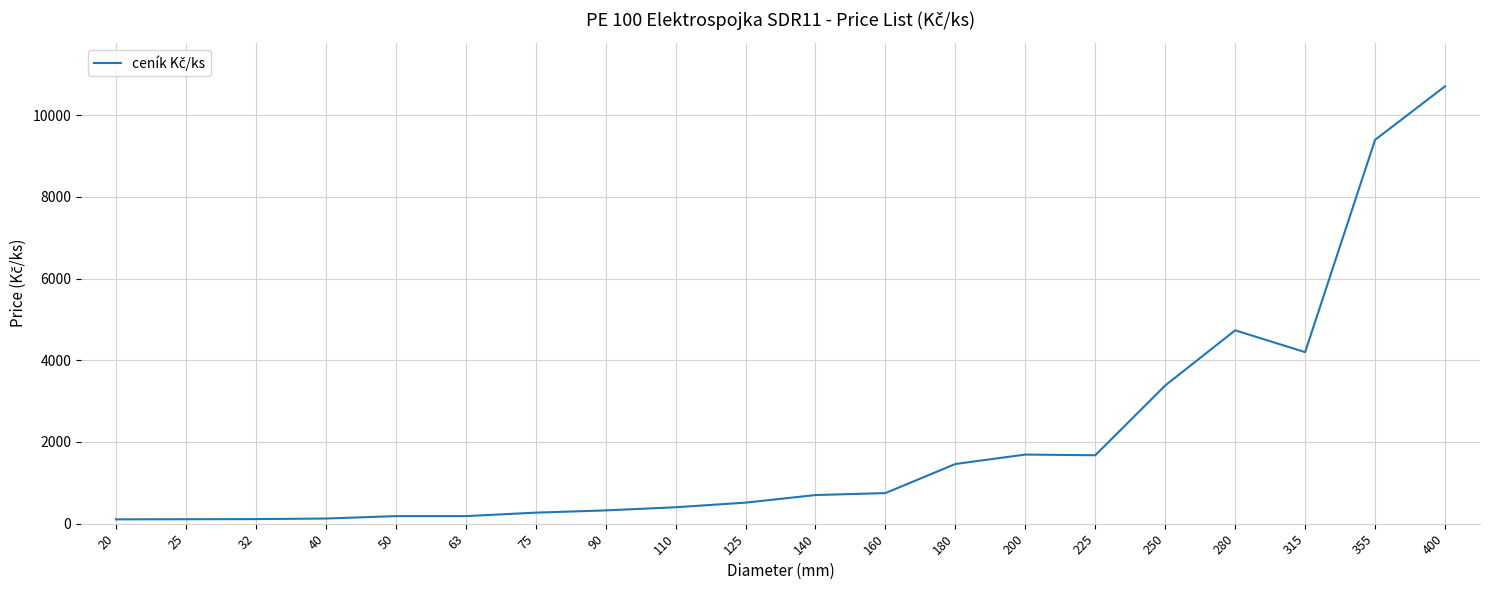

What is the minimum value shown in the chart?

106